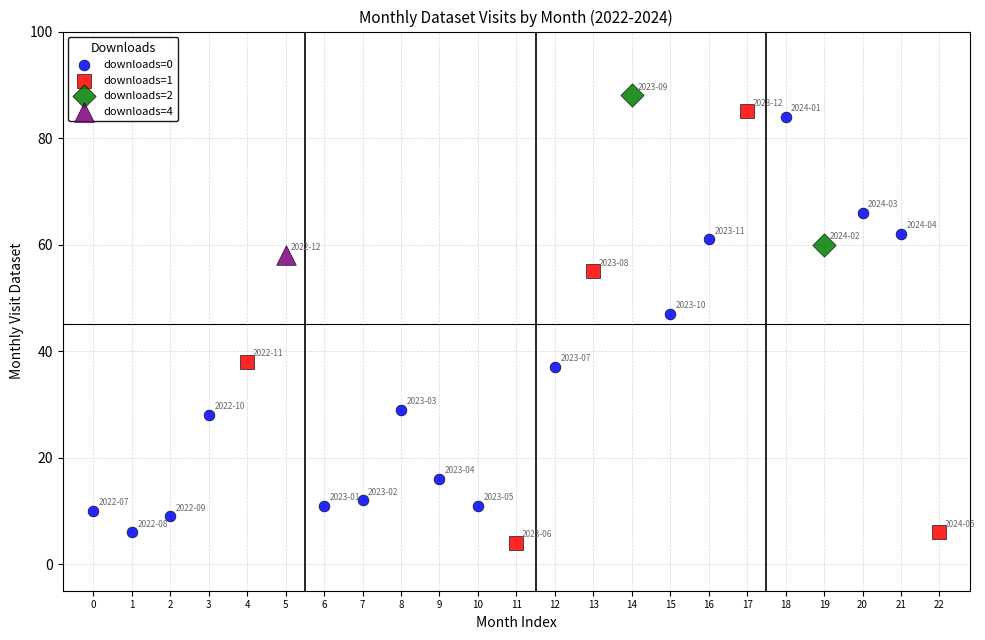

What are all the series names shown in the legend?

downloads=0, downloads=1, downloads=2, downloads=4